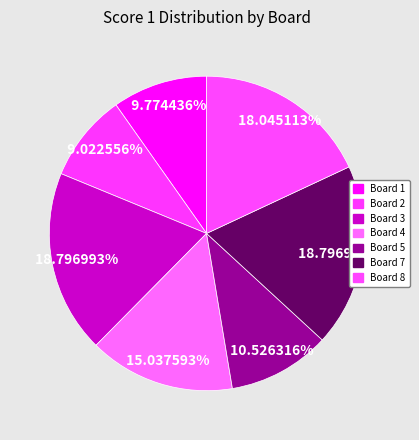

To the nearest percent, what portion does Board 2 represent?

9%